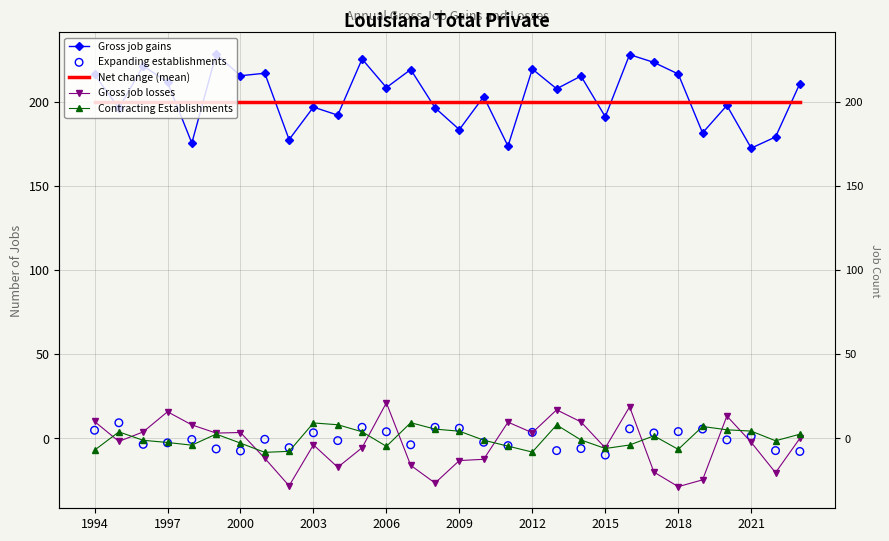

What are all the series names shown in the legend?

Gross job gains, Net change (mean), Gross job losses, Contracting Establishments, Expanding establishments